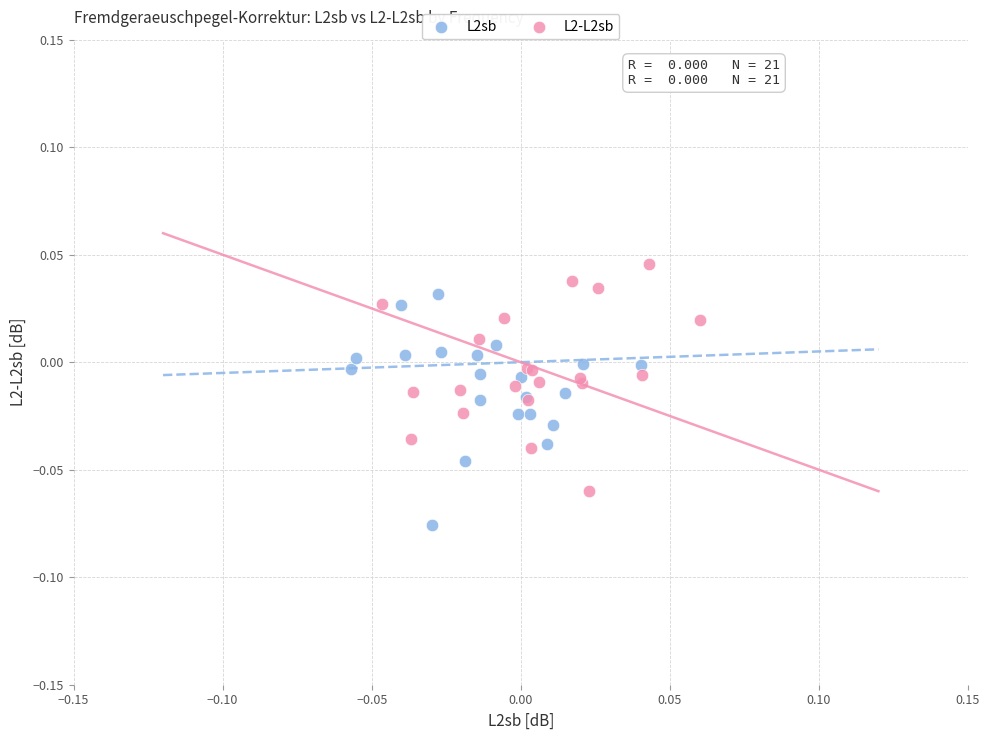

Which series contains the highest Y value?

L2-L2sb